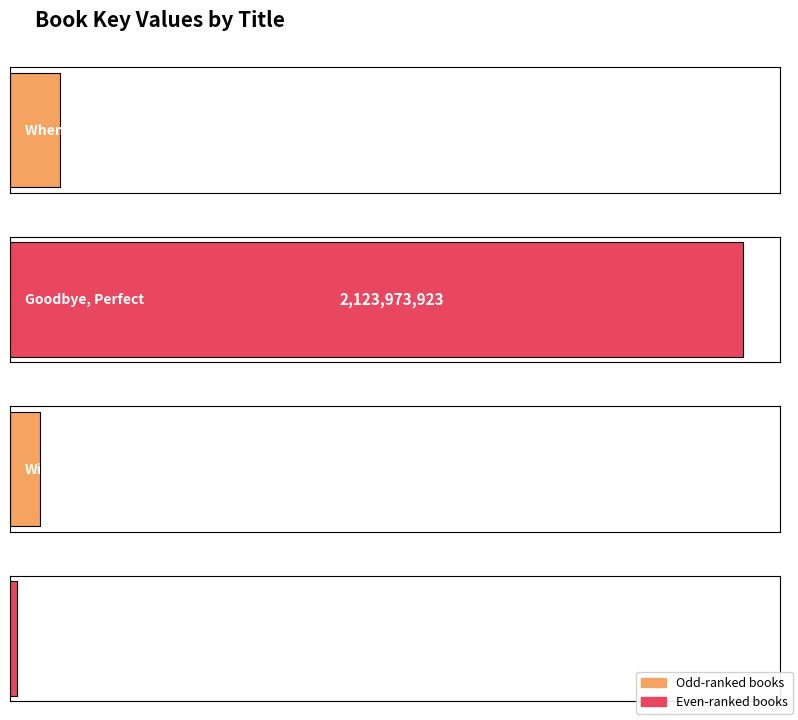

Approximately how many times larger is the value at Winger compared to Jude?

4.2